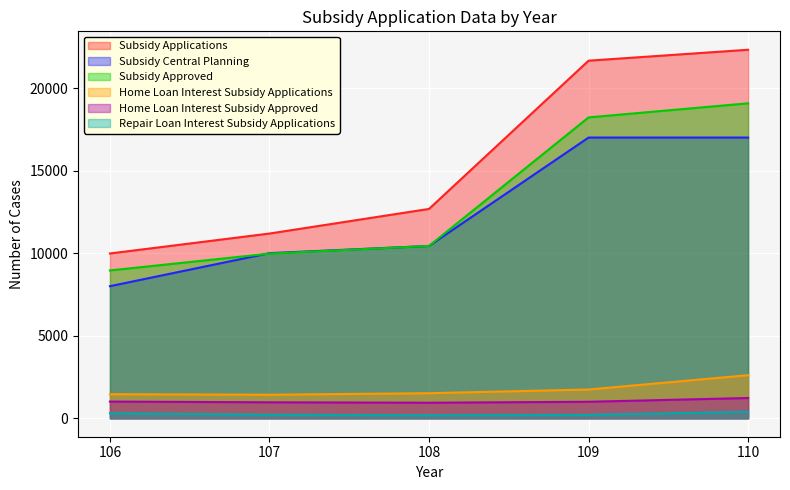

Which category has the highest value in the Home Loan Interest Subsidy Approved series?

110